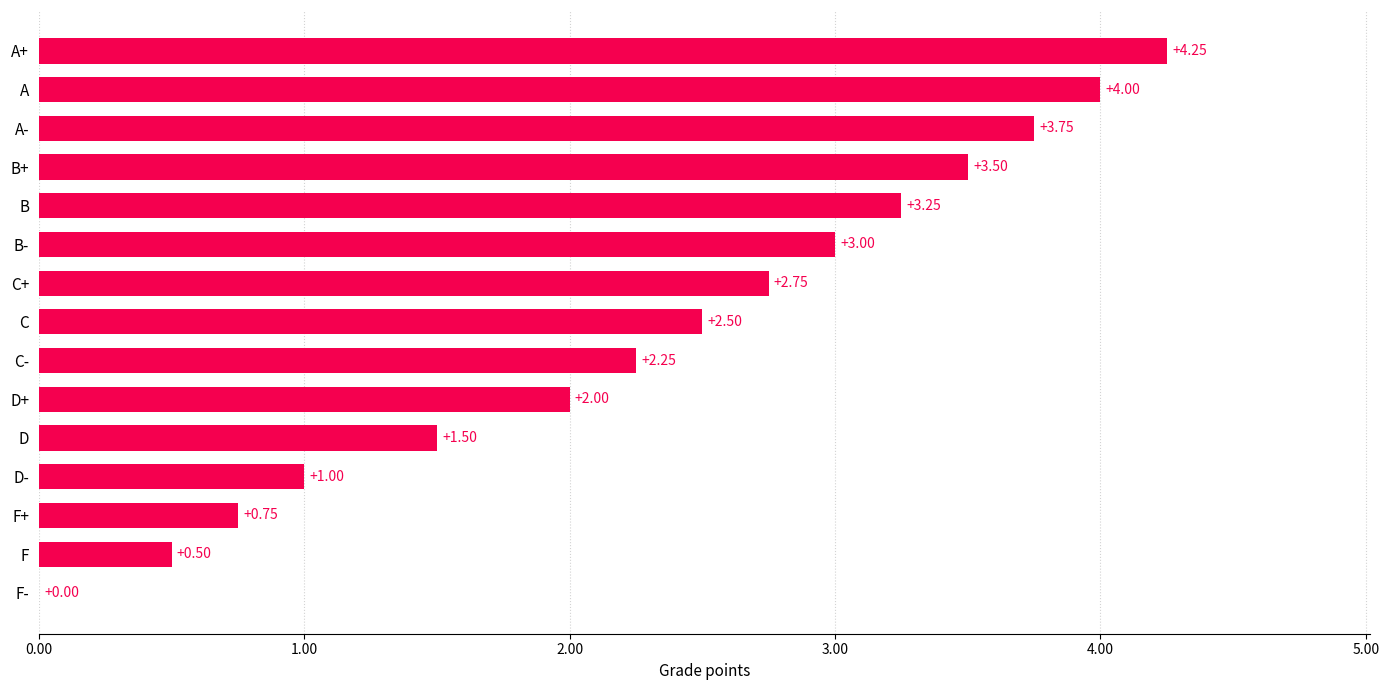

Are the bars horizontal?

Yes